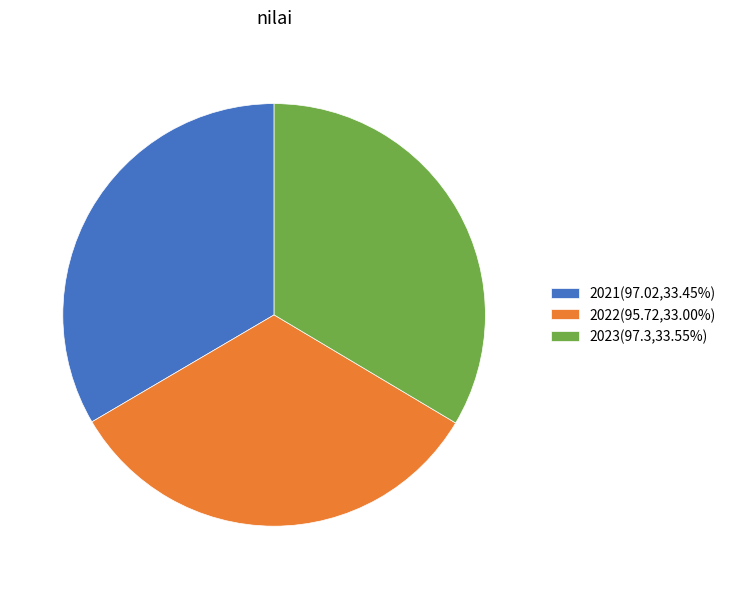

The 2023 slice represents 34% of the pie. True or false?

True